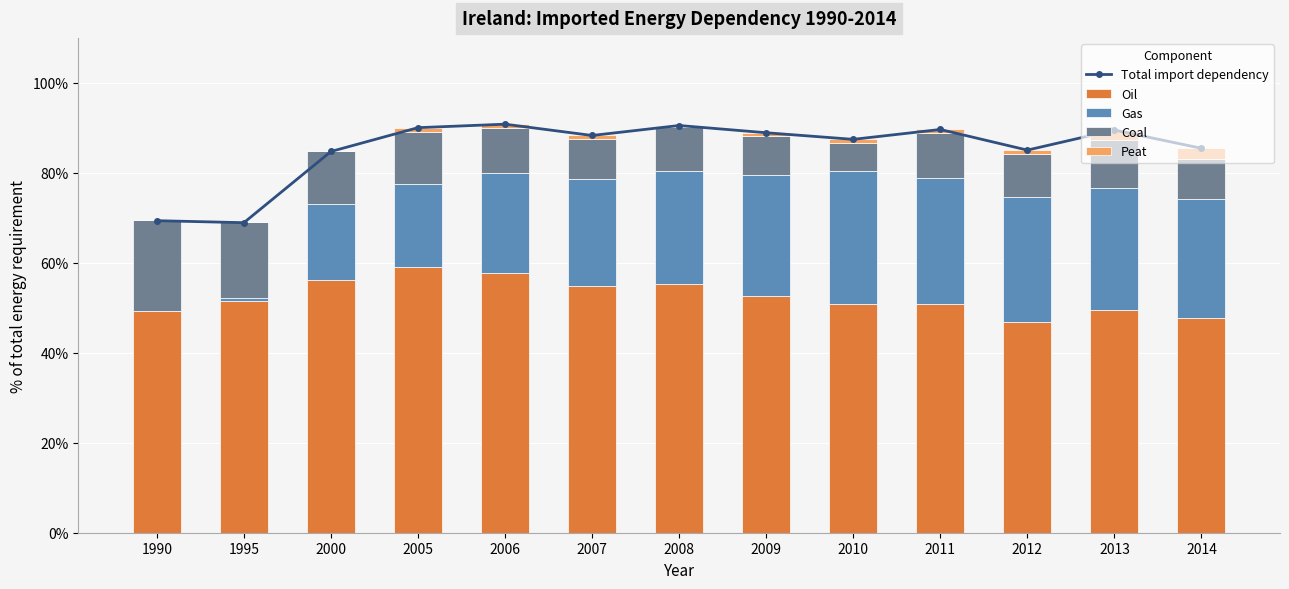

The value of Peat at 2012 is 0.0. True or false?

False